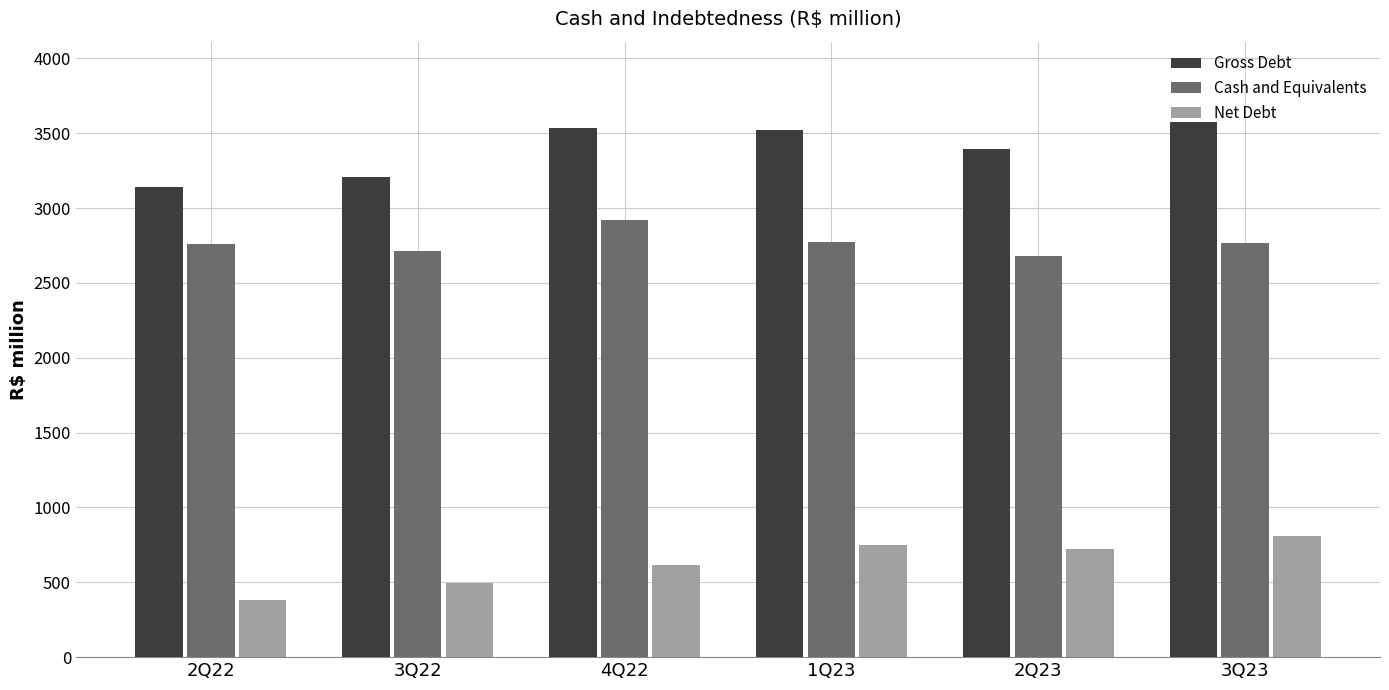

The value of Gross Debt at 3Q23 is 4753.7. True or false?

False